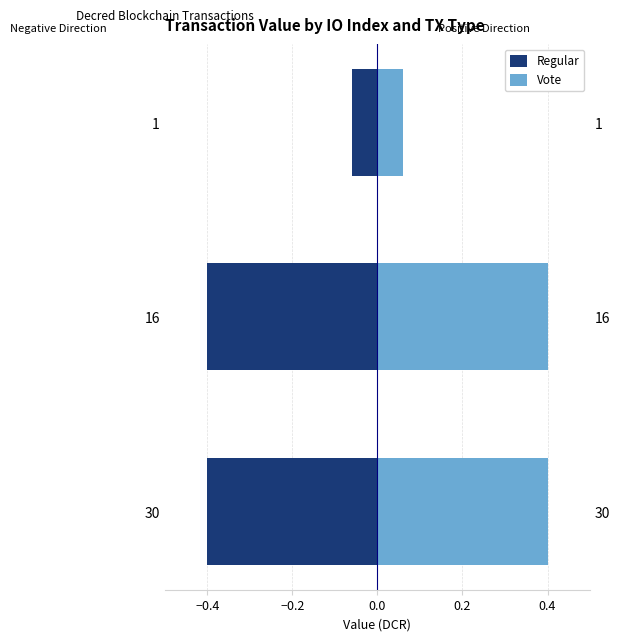

What is the value of the Vote bar at the 1st from the left?

0.4